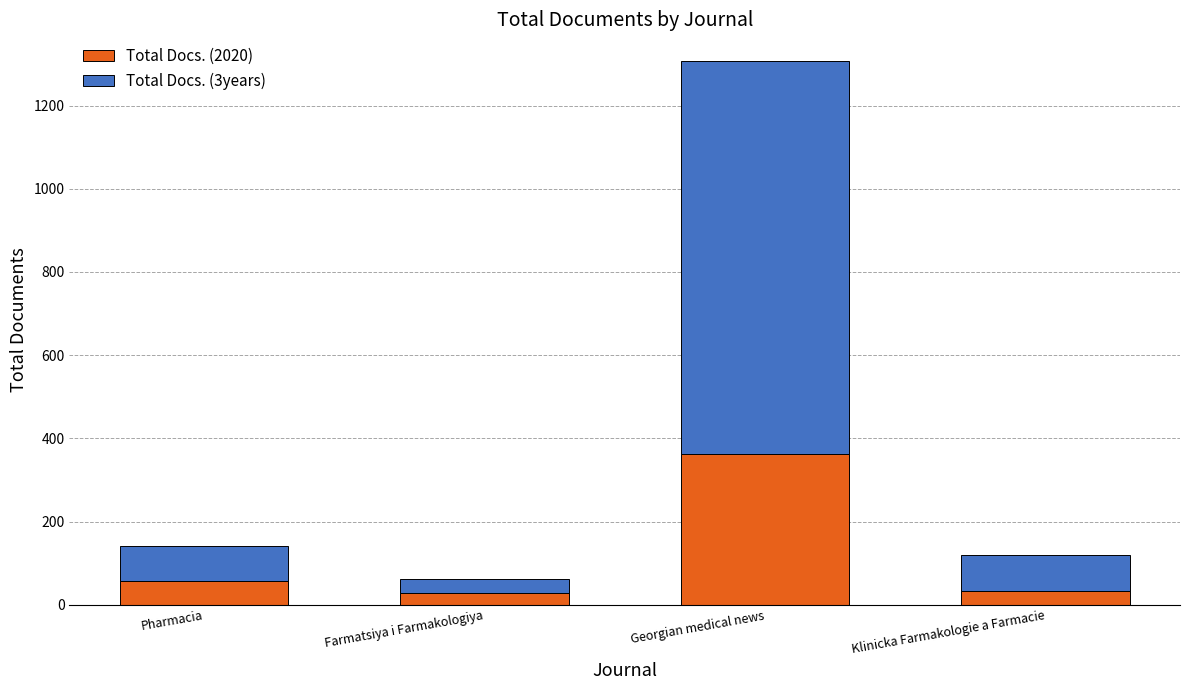

At which label does Total Docs. (2020) reach its peak?

Georgian medical news